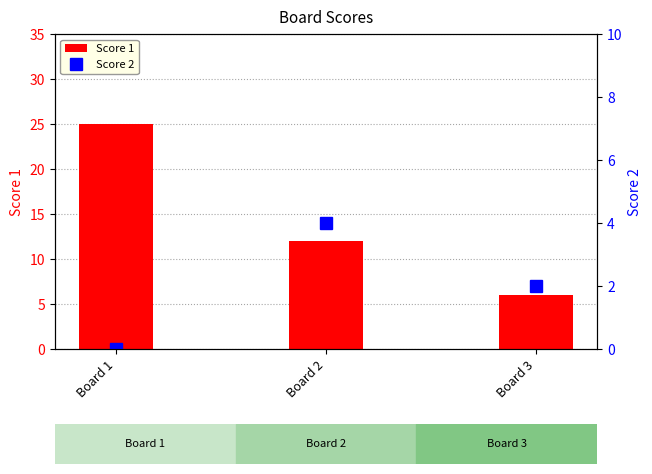

What is the sum of all Score 1 values?

43